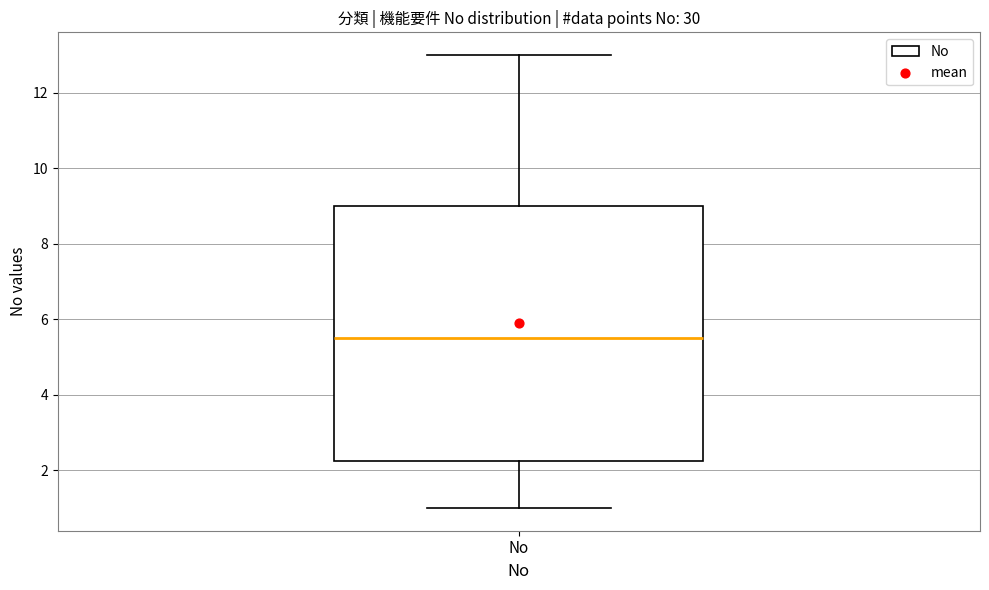

Where is the upper edge of the box for No on the y-axis? The values are not printed on the chart, so give them approximately, as read against the axis.

9.0